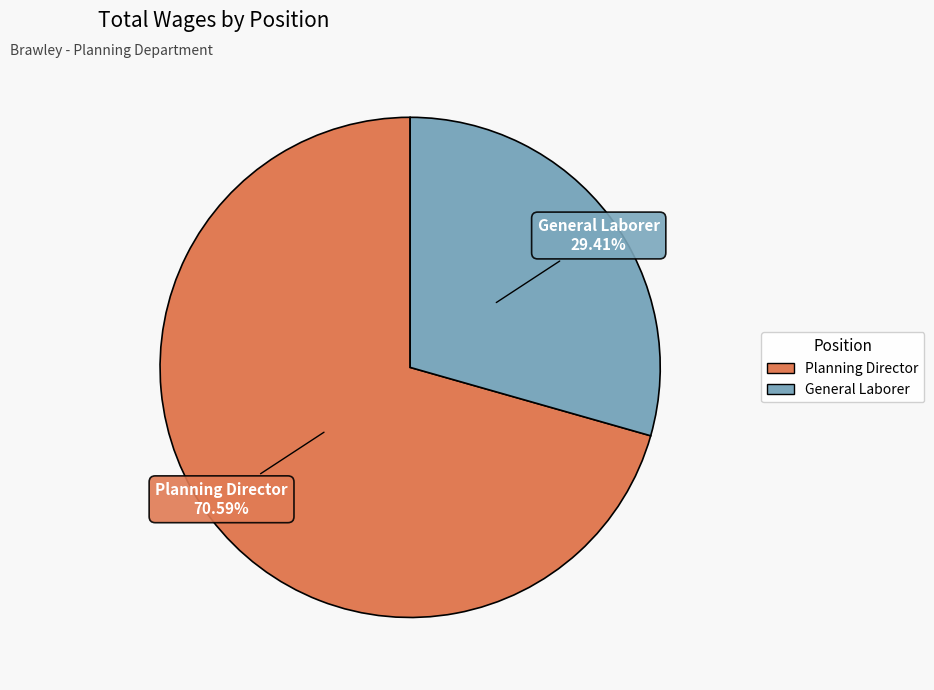

What portion of the pie excludes Planning Director?

29.4%